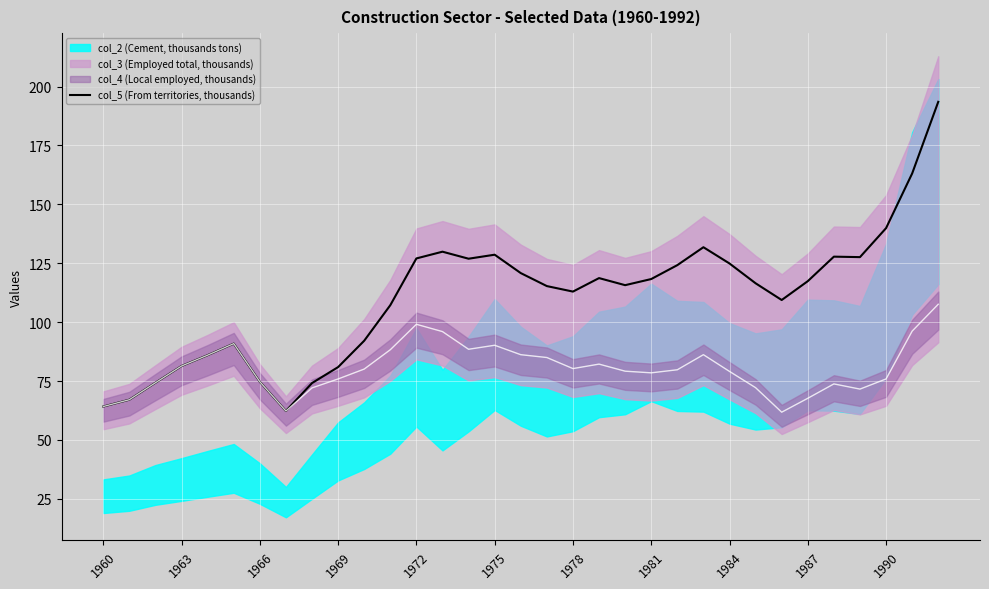

What is the average value?

110.5